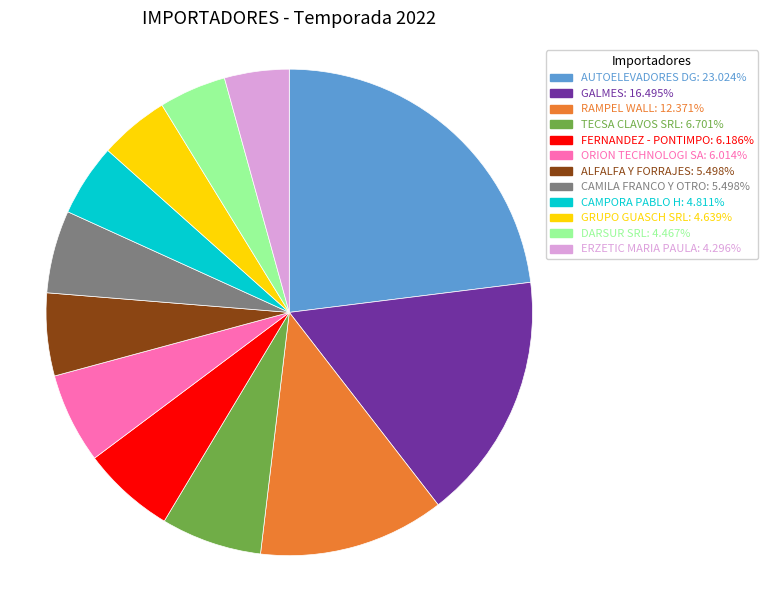

Between ALFALFA Y FORRAJES and DARSUR SRL, which is larger?

ALFALFA Y FORRAJES